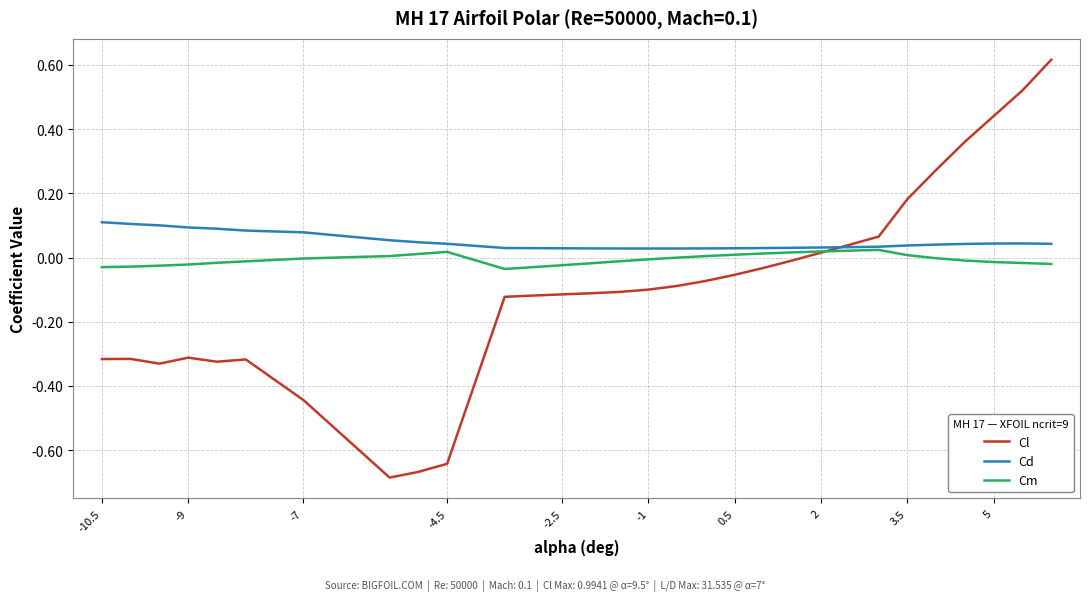

List the series in order of their peak value, lowest first.

Cm, Cd, Cl